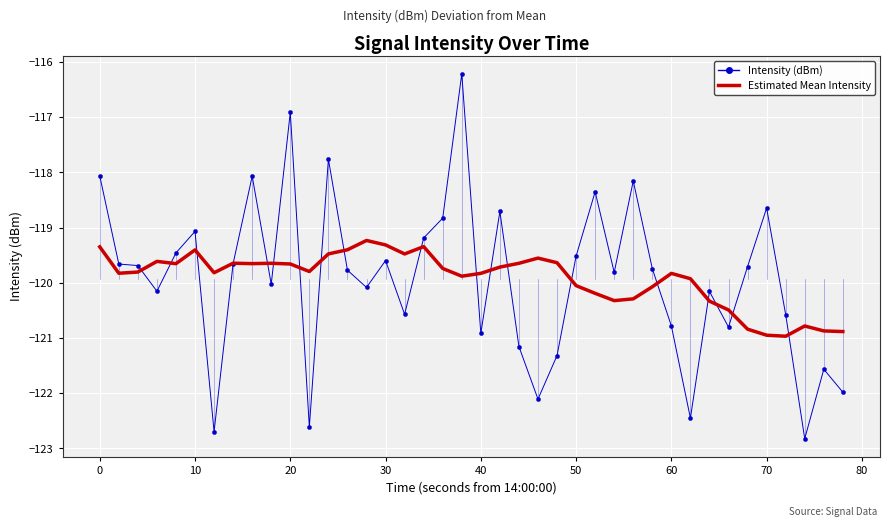

Rank the series by their maximum value, from lowest to highest.

Estimated Mean Intensity, Intensity (dBm)